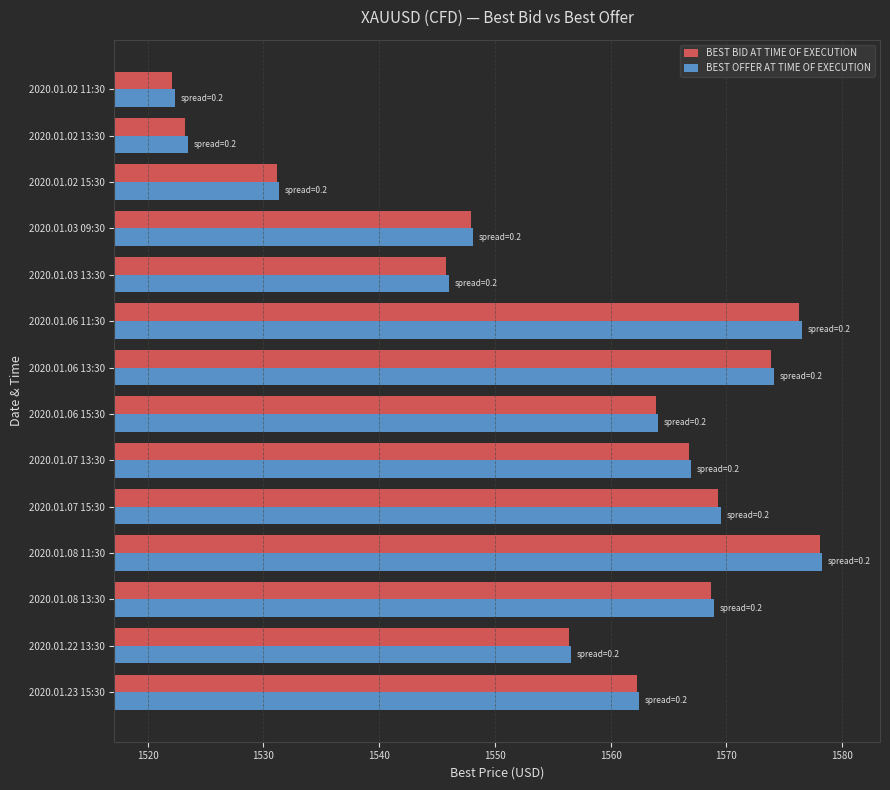

What is the total value across all series at 2020.01.06 13:30?

3148.0